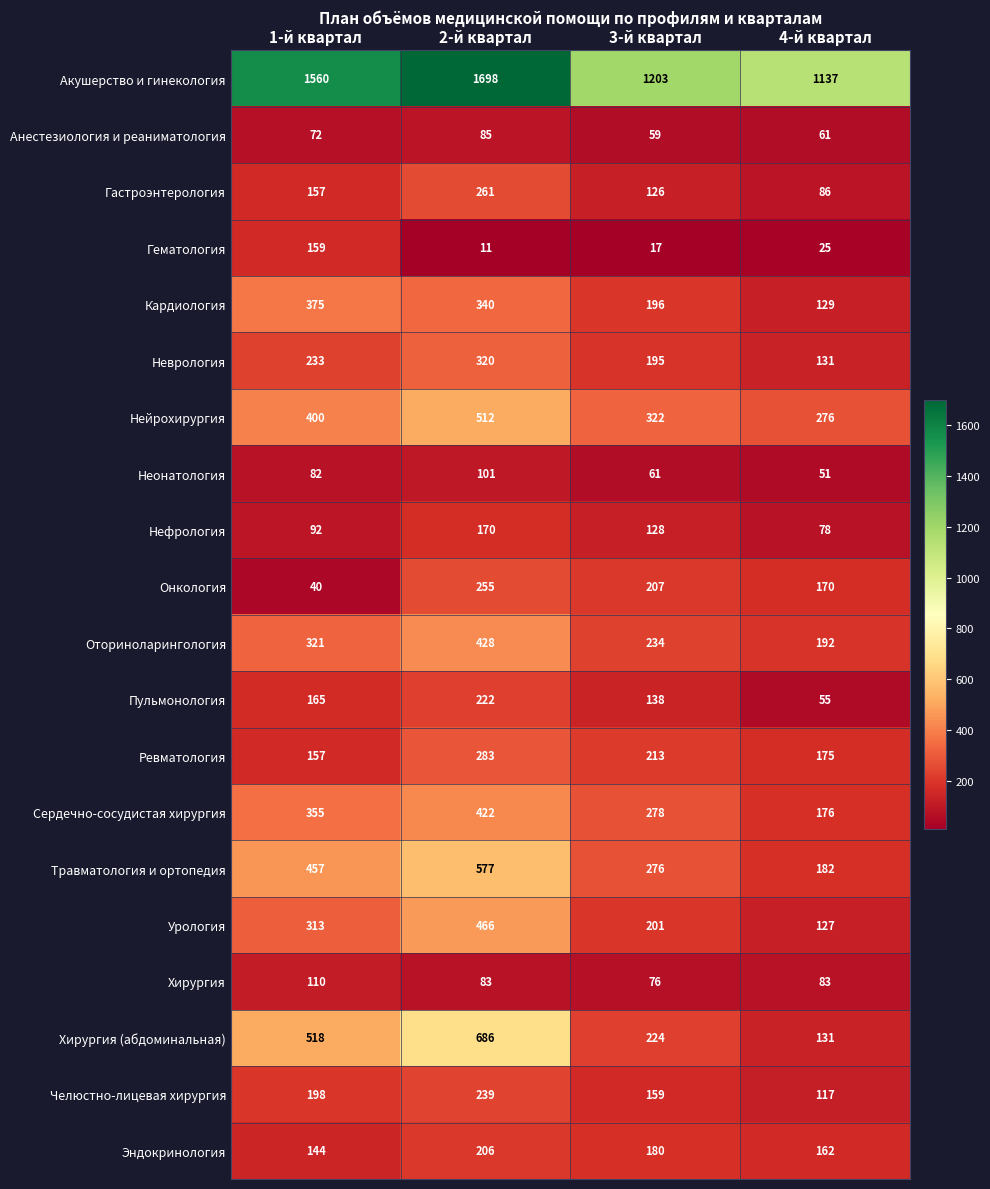

How many Пульмонология values are between 138 and 222?

3